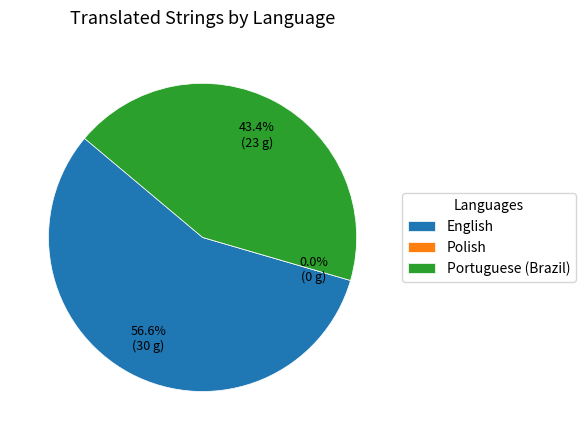

To the nearest percent, what portion does English represent?

57%